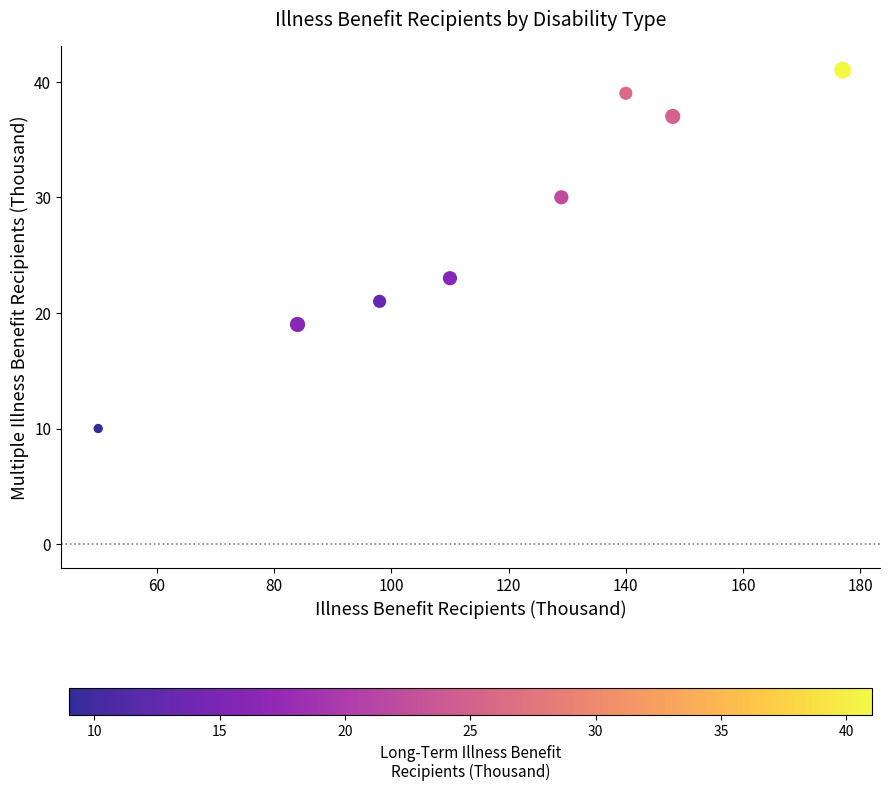

What Y value in the scatter plot is closest to 25?

23